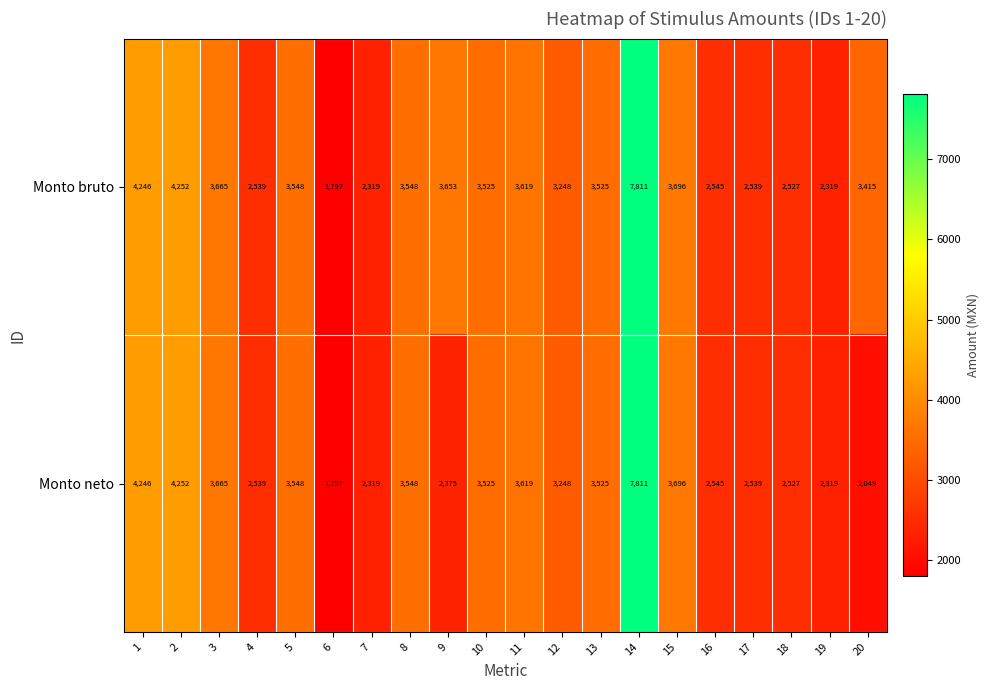

Rank the series at 20 from lowest to highest value.

Monto neto, Monto bruto